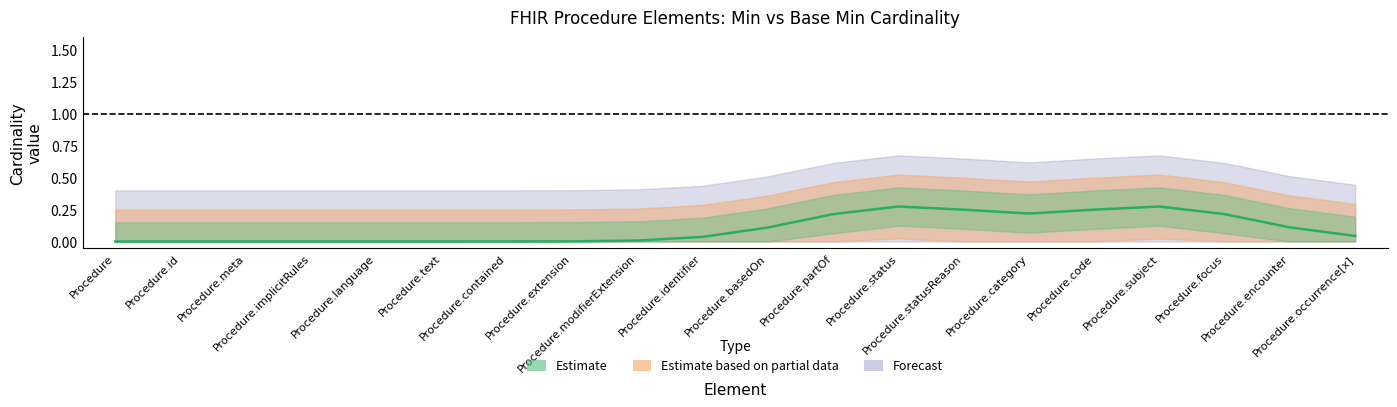

True or false: Min_estimate has a value of 0 at Procedure.modifierExtension.

True